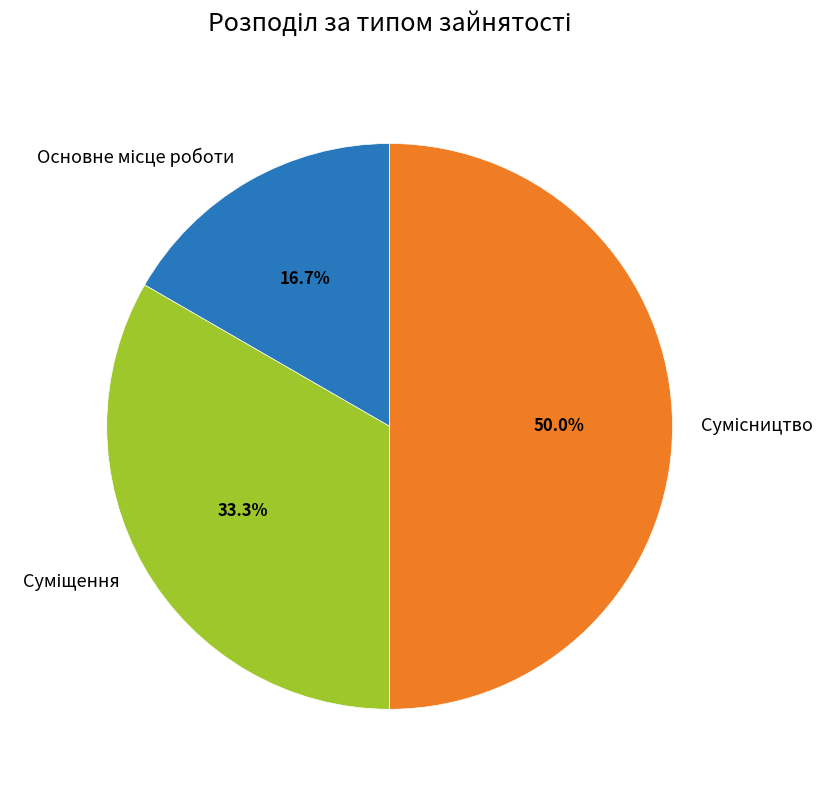

To the nearest percent, what is the average slice percentage?

33%